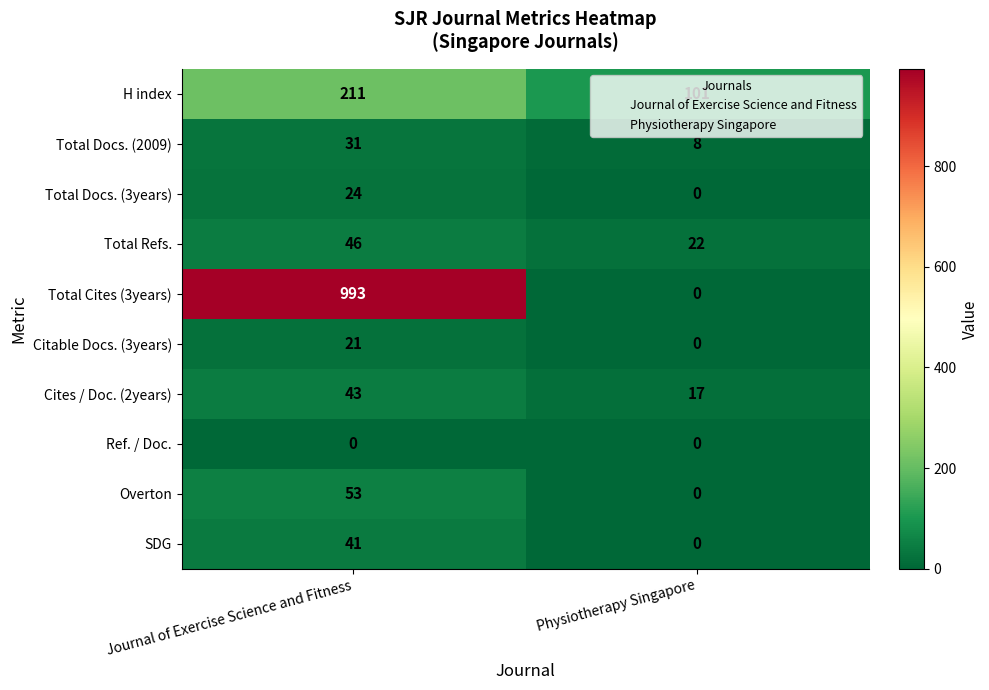

The Total Docs. (3years) series shows 0 at Physiotherapy Singapore. True or false?

True